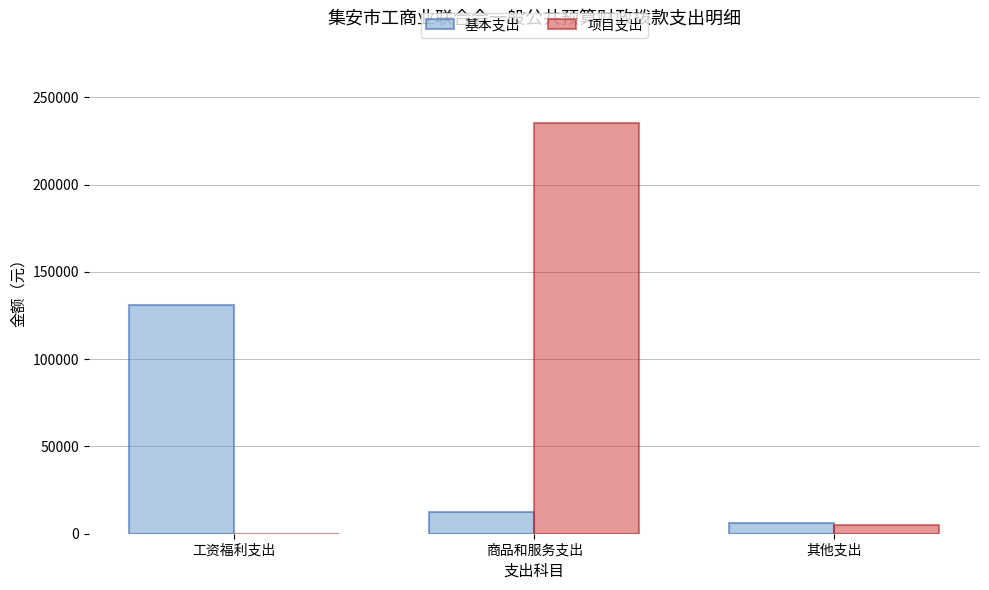

Which series has the largest total across all categories?

项目支出